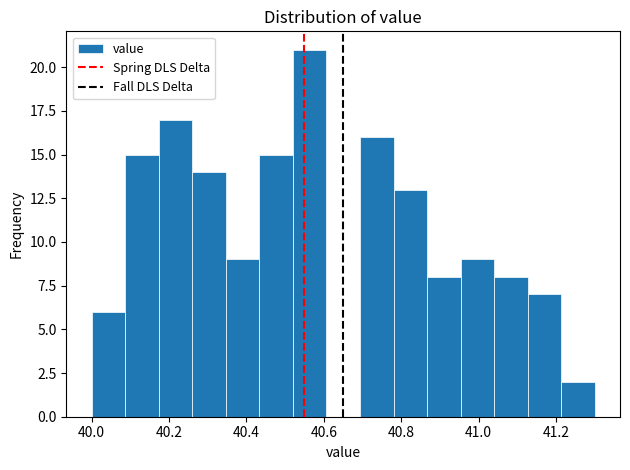

What is the height of the bar covering 41.22 to 41.30 on the x-axis? Neither the bar edges nor the heights are printed on the chart, so give them approximately, as read against the axes.

2